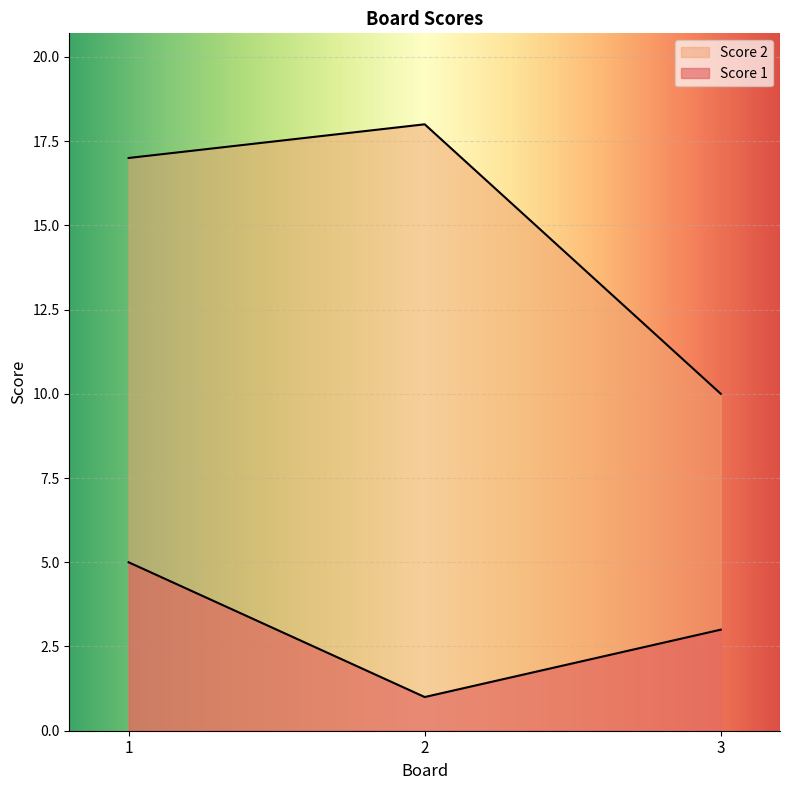

Which series has the largest range (max minus min)?

Score 2